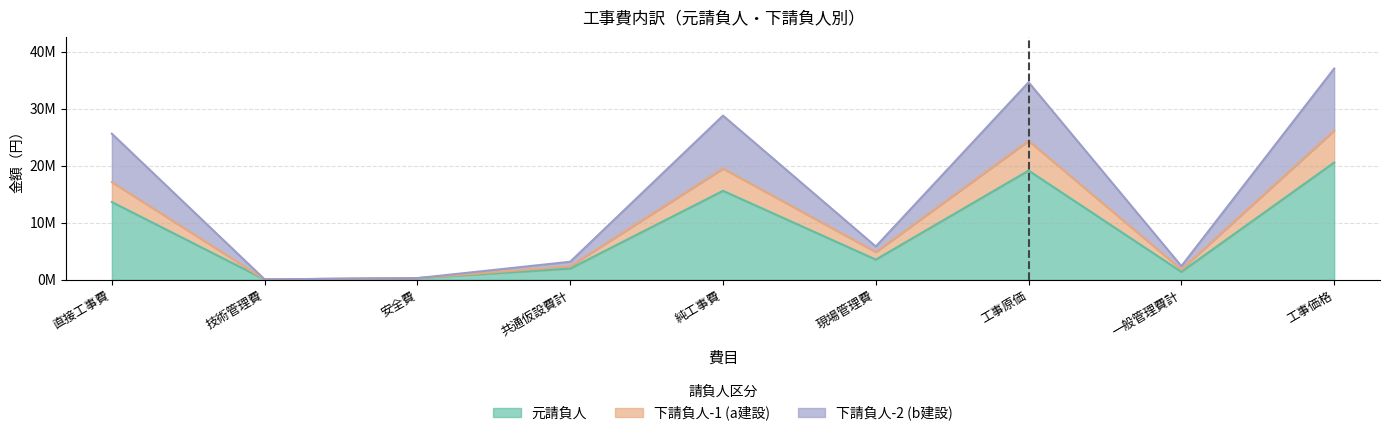

True or false: 下請負人-2 (b建設) and 下請負人-1 (a建設) cross at least once.

False